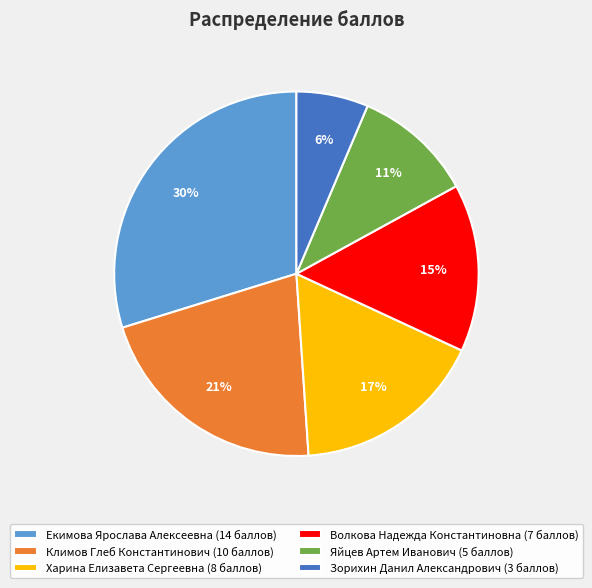

Which slice is the smallest?

Зорихин Данил Александрович (3 баллов)